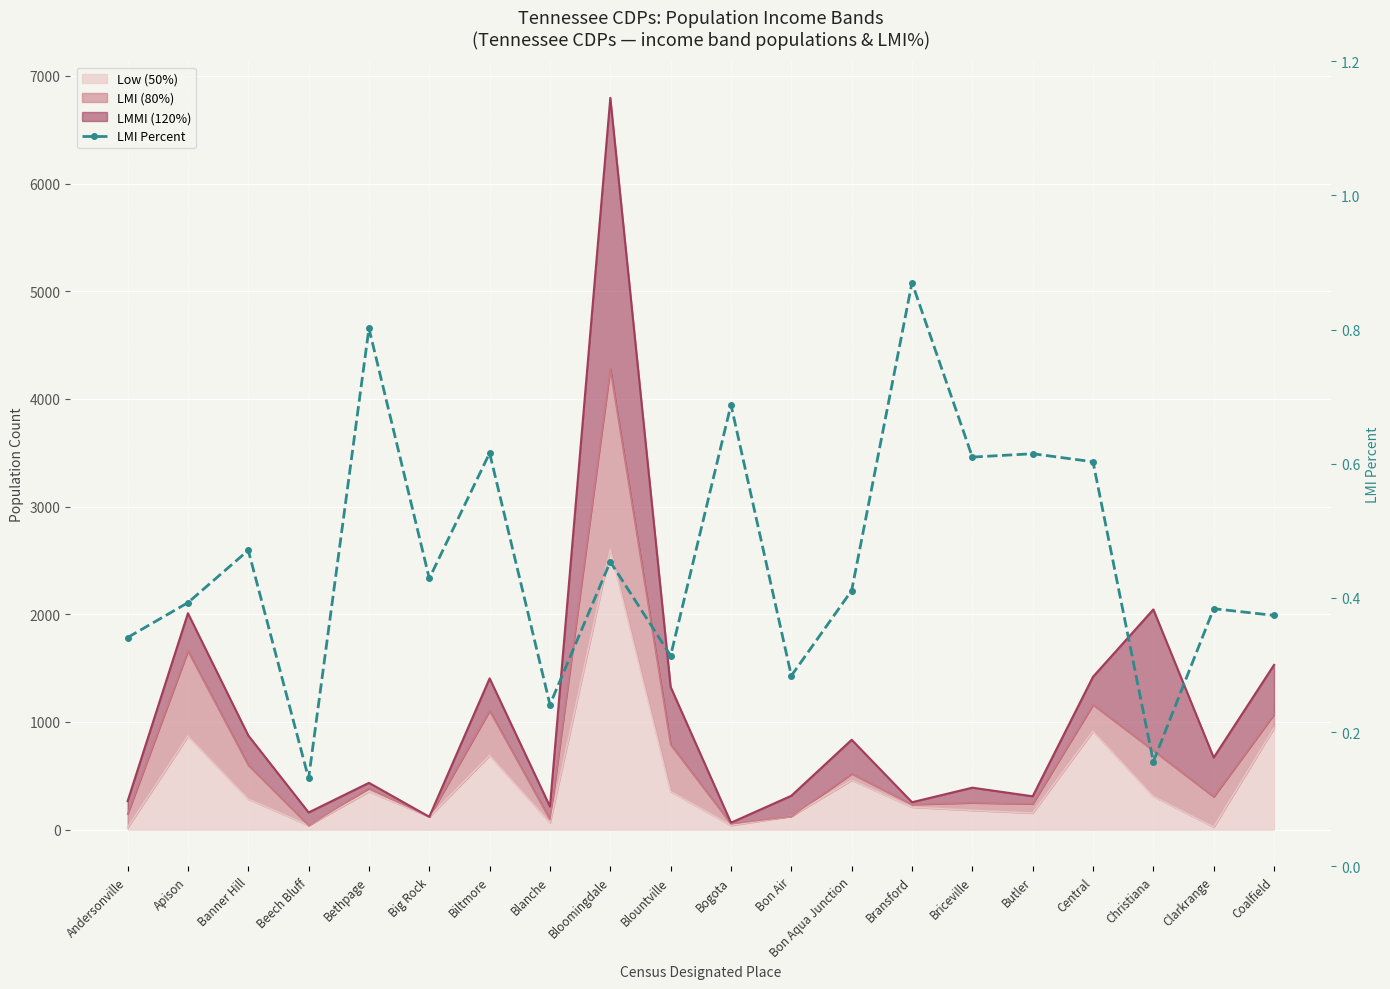

What is the sum of the values at Bloomingdale and Bogota?

1.1